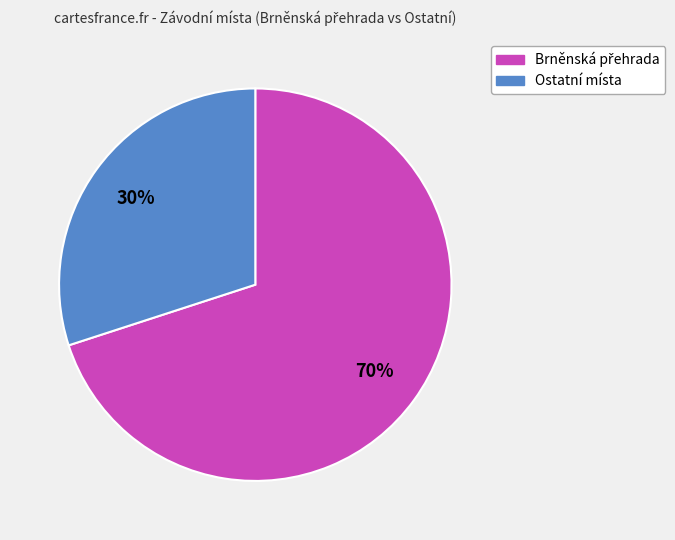

Is there a majority slice in this chart?

Yes